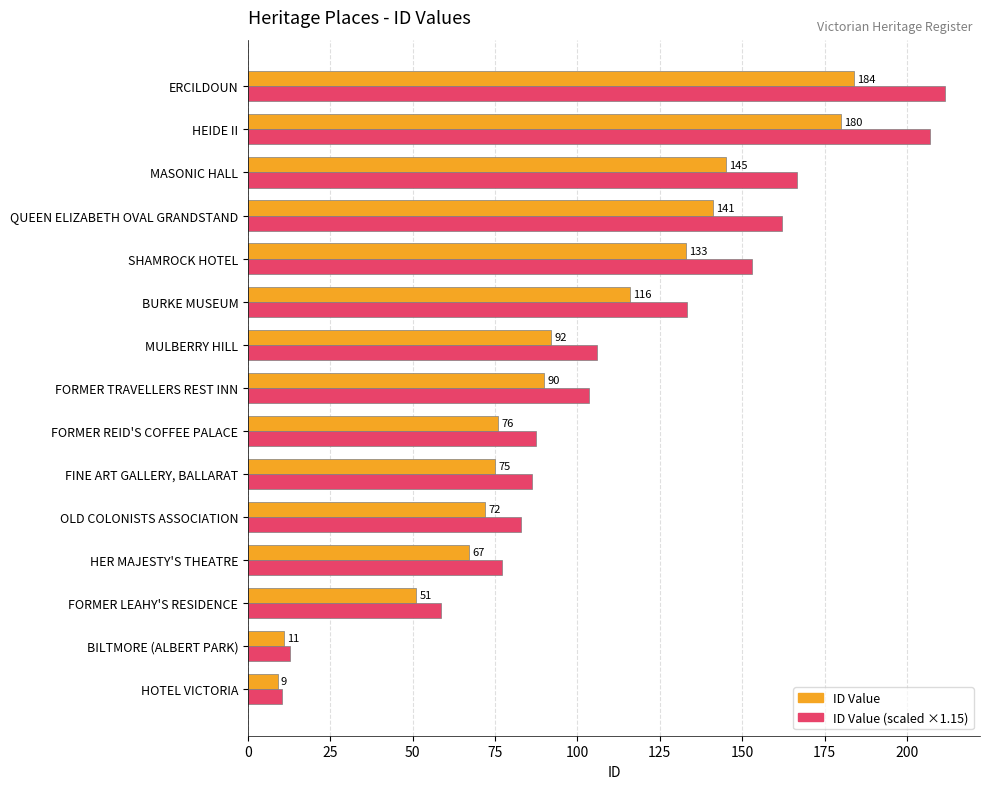

What is the minimum value shown in the chart?

9.0